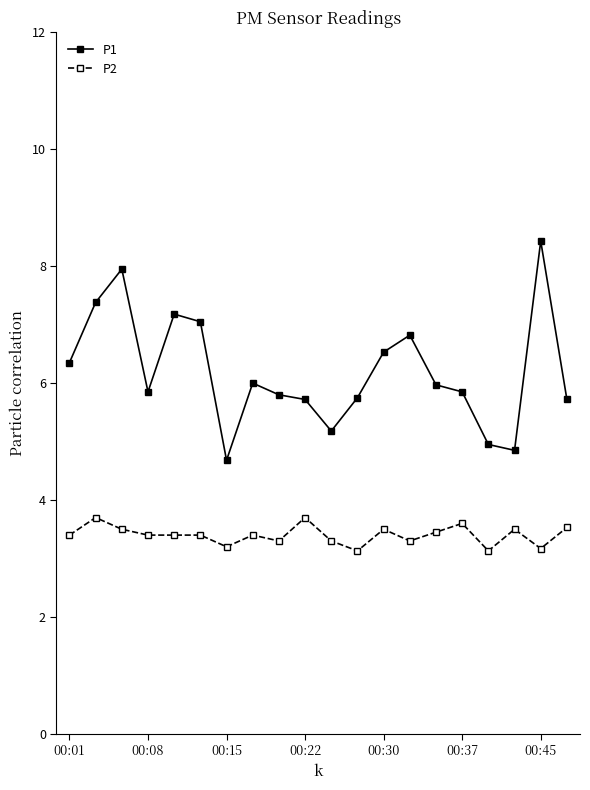

Which series has the largest range (max minus min)?

P1